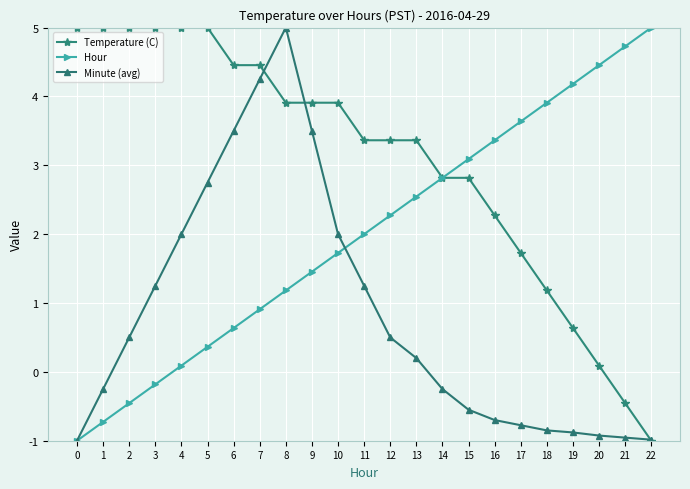

True or false: Hour has more than 0 interior local peaks.

False